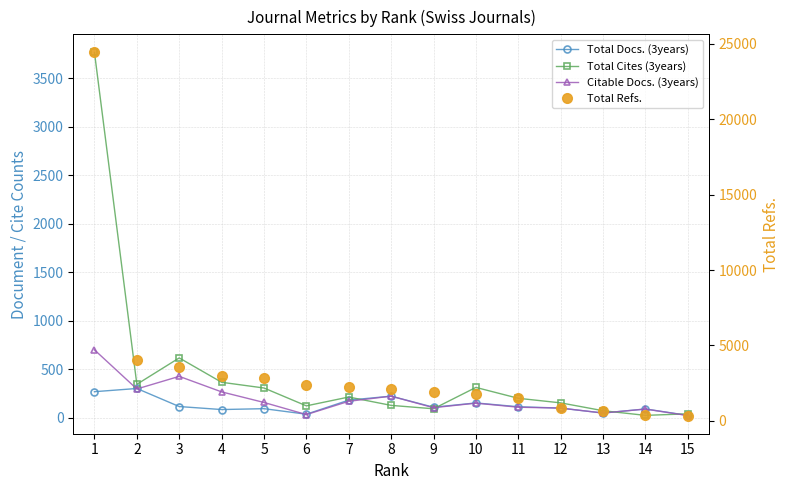

How many values in the Total Docs. (3years) series exceed 111?

7